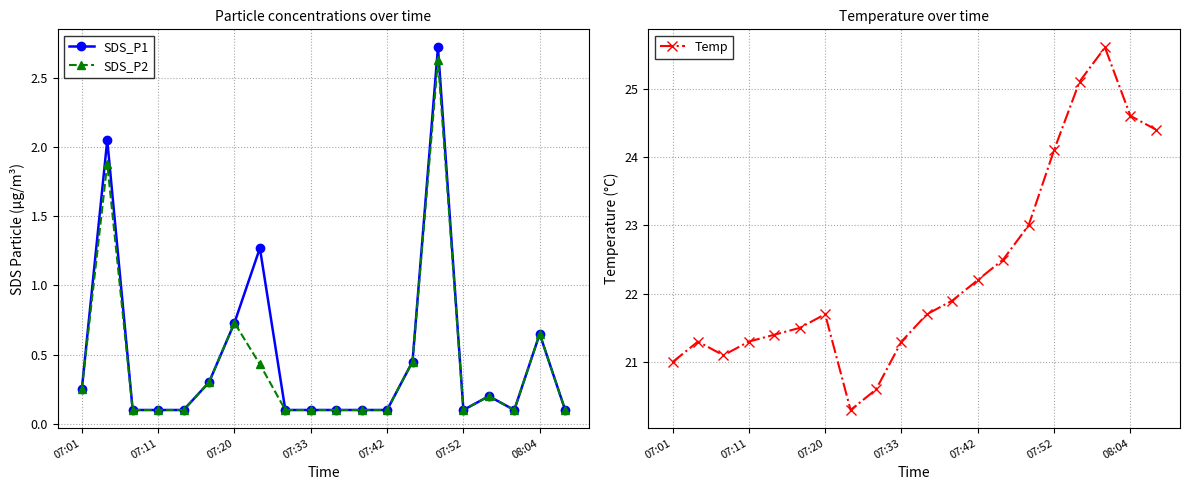

What are all the series names shown in the legend?

SDS_P1, SDS_P2, Temp